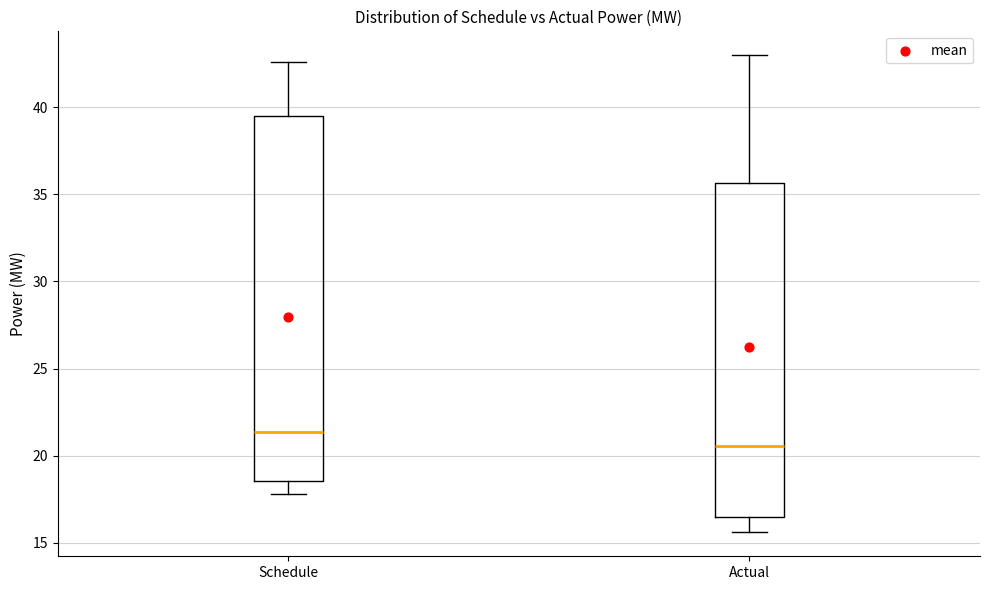

Reading left to right, transcribe this box plot: for each box, give where its median line is, the range the box spans, and where its two whiskers end, as read against the y-axis. The values are not printed on the chart, so give them approximately, as read against the axis.

Schedule: median 21.5, box 18.5 to 39.5, whiskers 18.0 to 42.5
Actual: median 20.5, box 16.5 to 35.5, whiskers 15.5 to 43.0